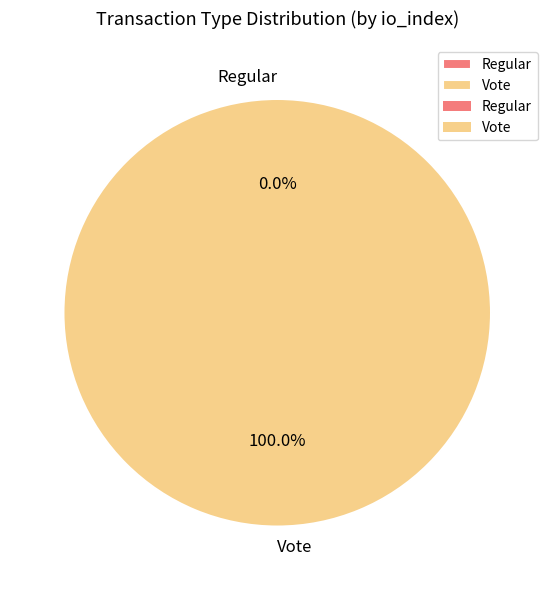

Rank the categories by value from highest to lowest.

Vote, Regular